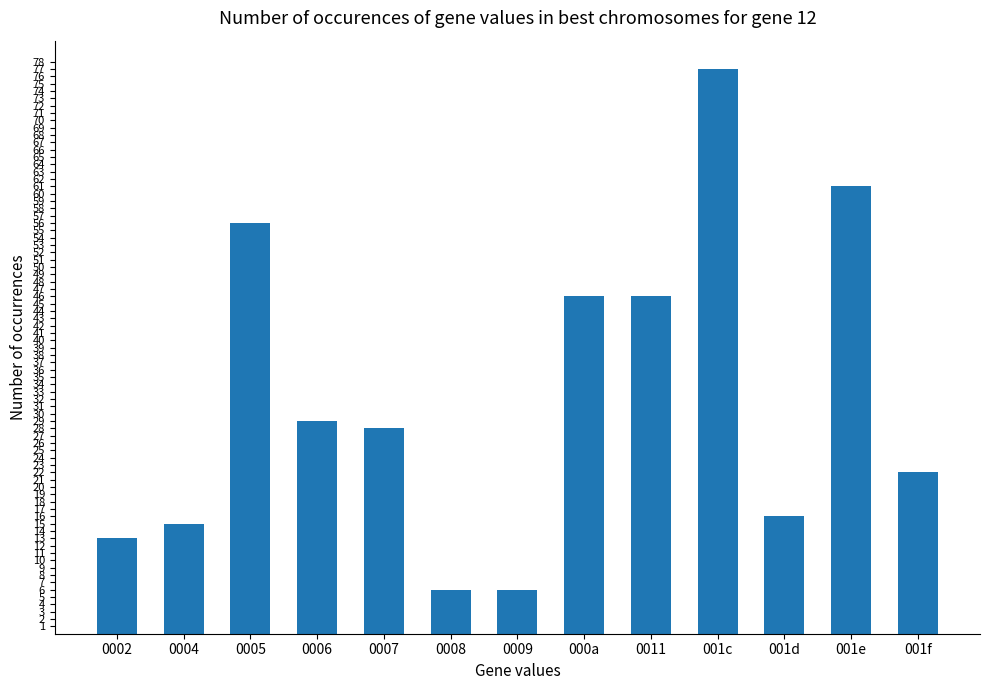

Which label corresponds to the largest value in the chart?

001c